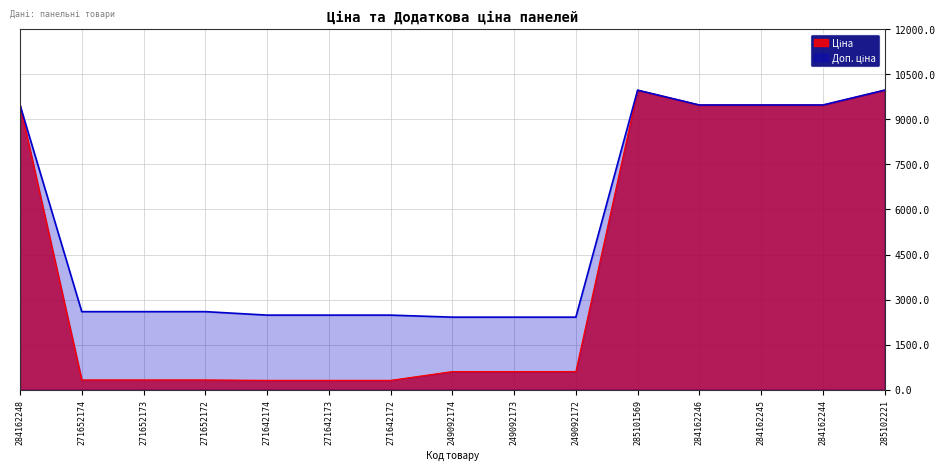

What is the total value across all series at 271652172?

2923.1